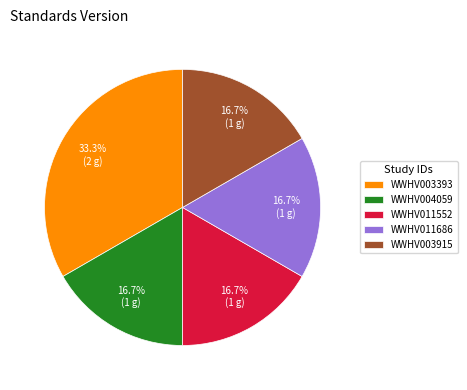

To the nearest percent, what portion does WWHV011686 represent?

17%